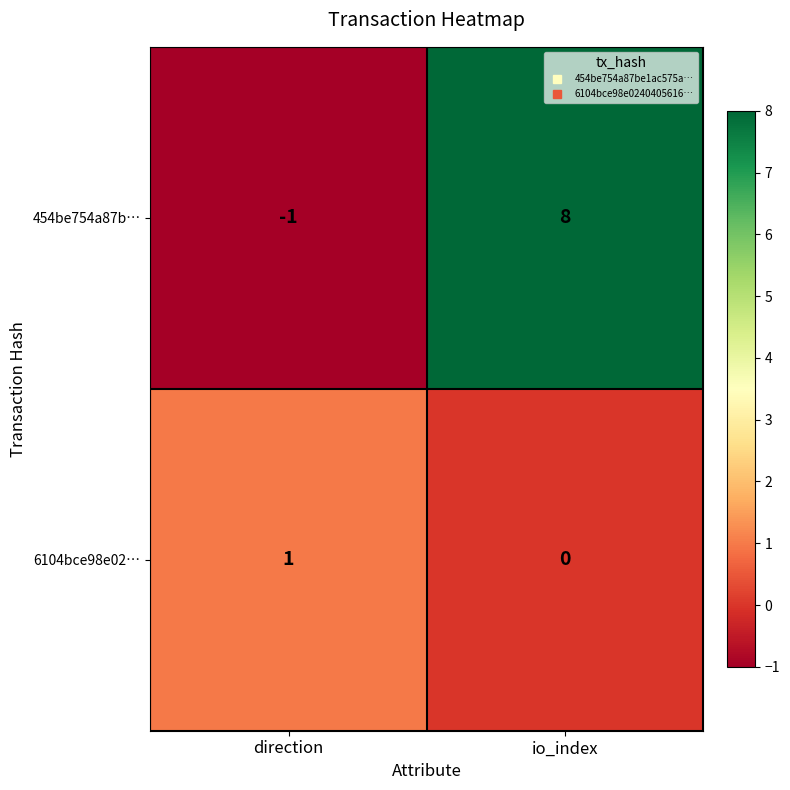

Reading left to right, extract all data points from this chart.

454be754a87b…: -1	8
6104bce98e02…: 1	0